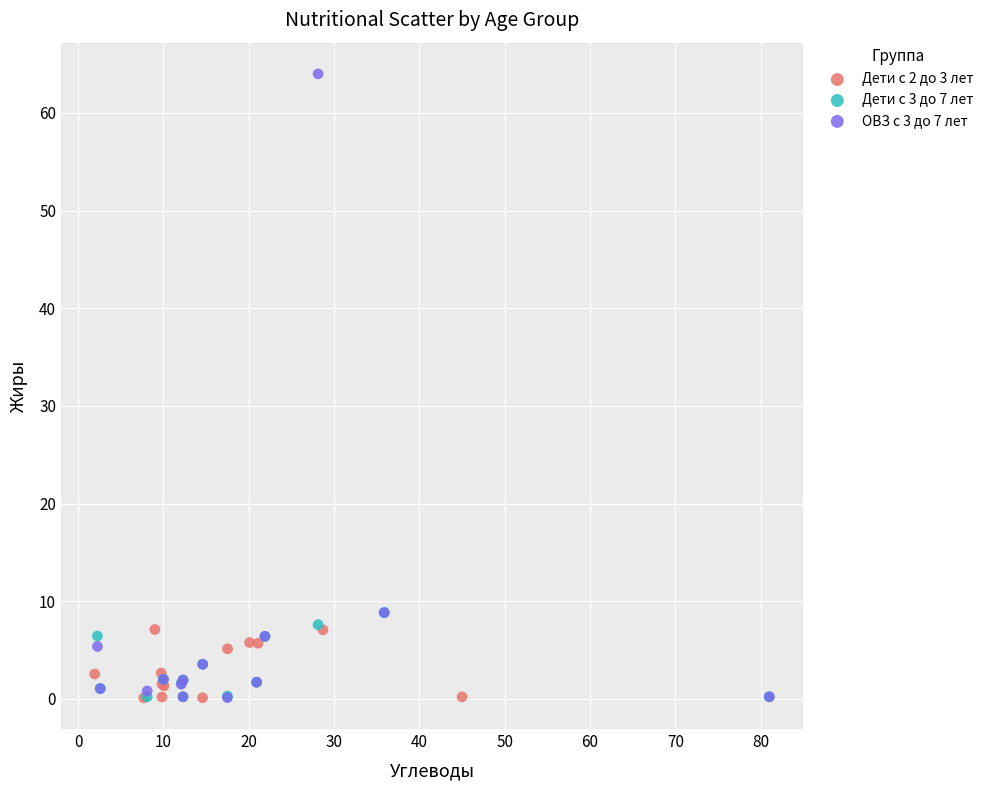

Which series reaches the maximum Y coordinate?

ОВЗ с 3 до 7 лет